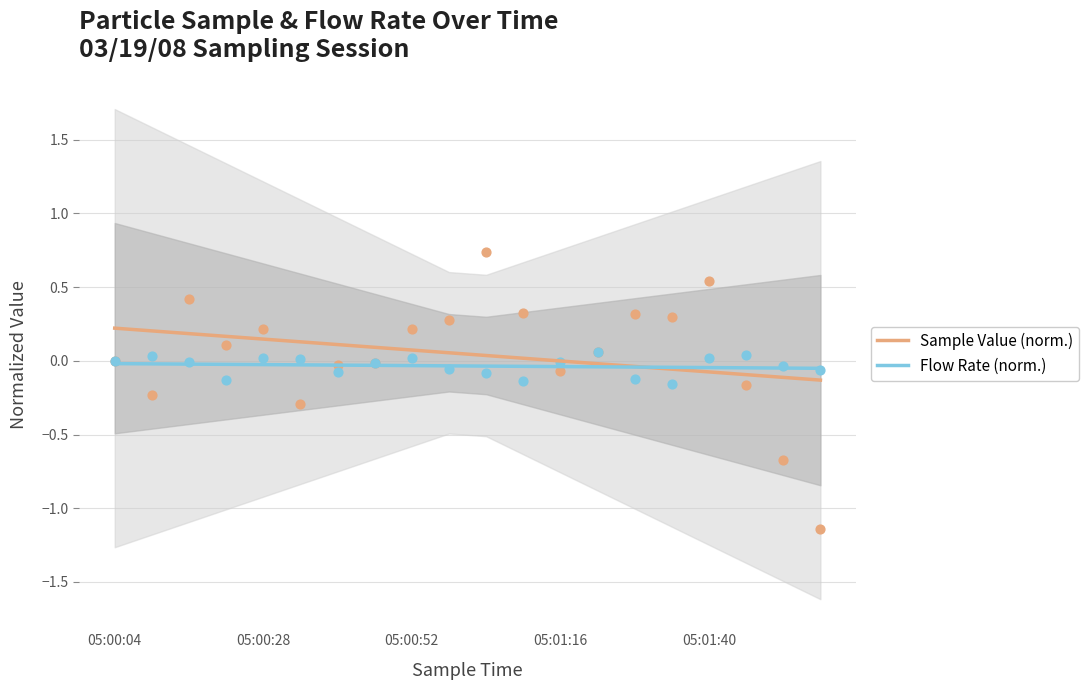

Which series has the largest total across all categories?

Sample Value (norm.)